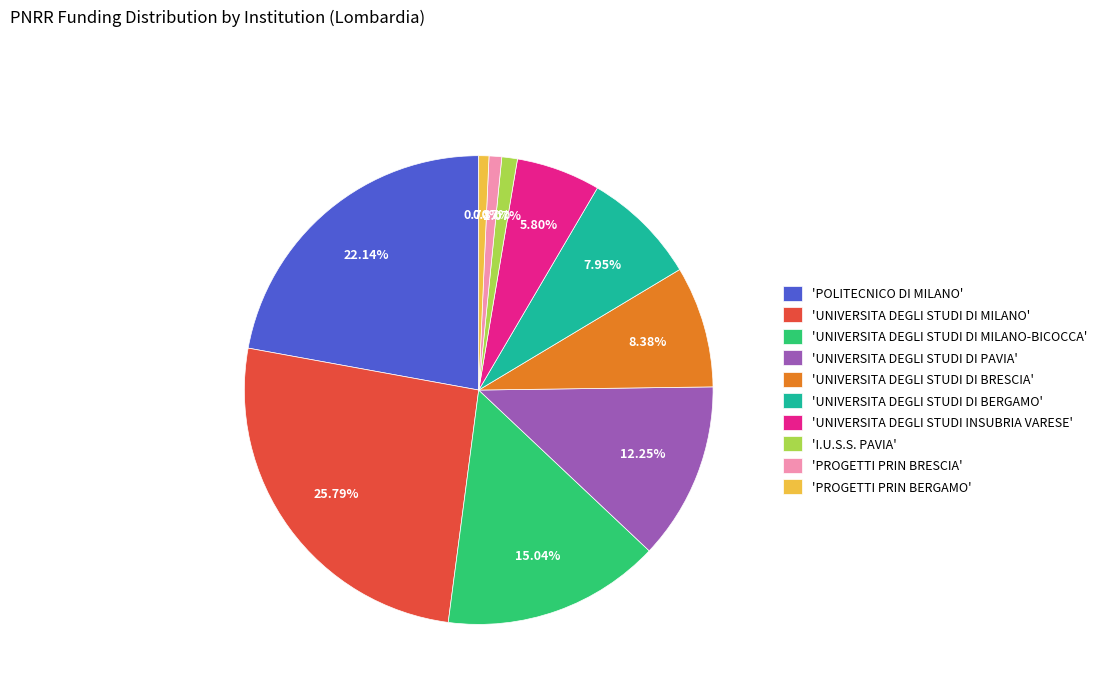

Is the sum of 'UNIVERSITA DEGLI STUDI INSUBRIA VARESE' and 'I.U.S.S. PAVIA' greater than half?

No